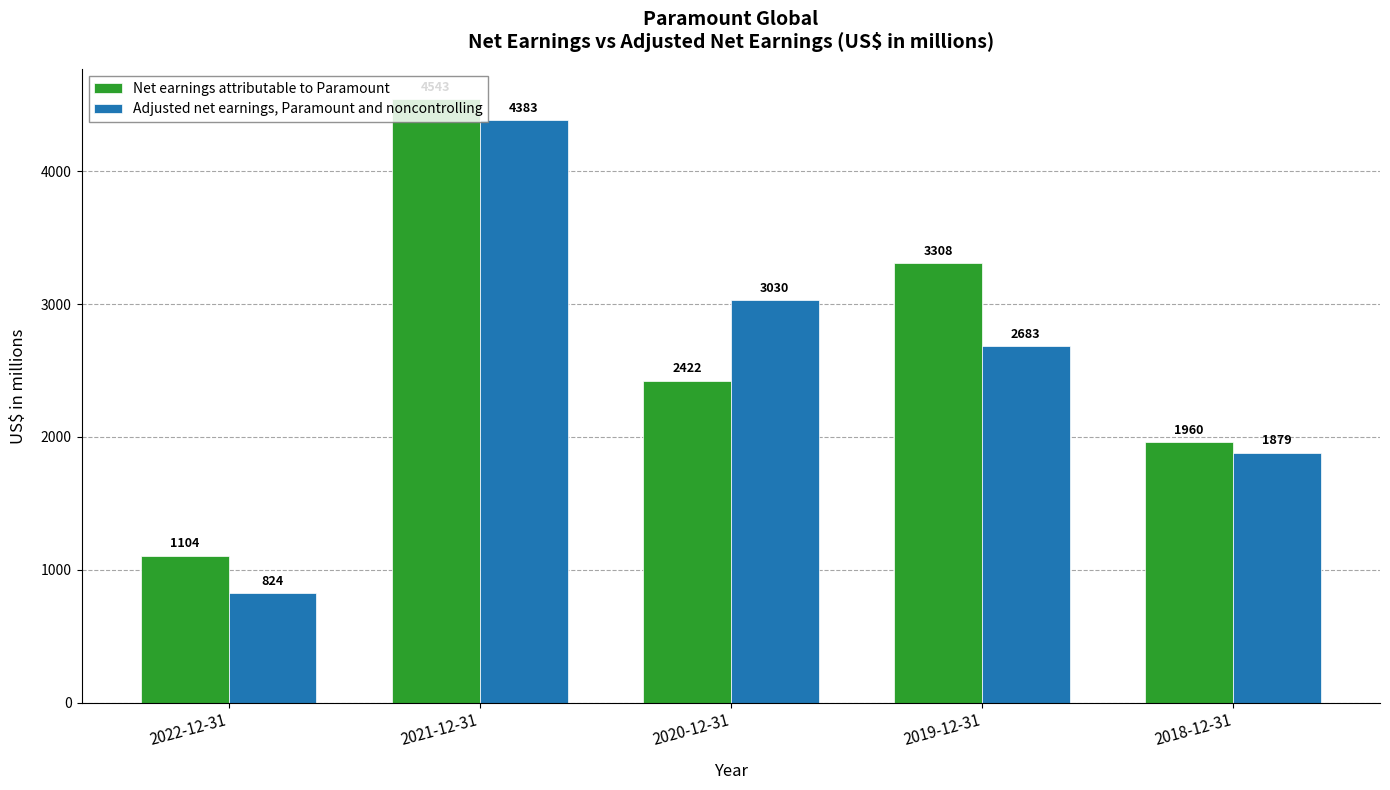

What is the greatest value displayed?

4543